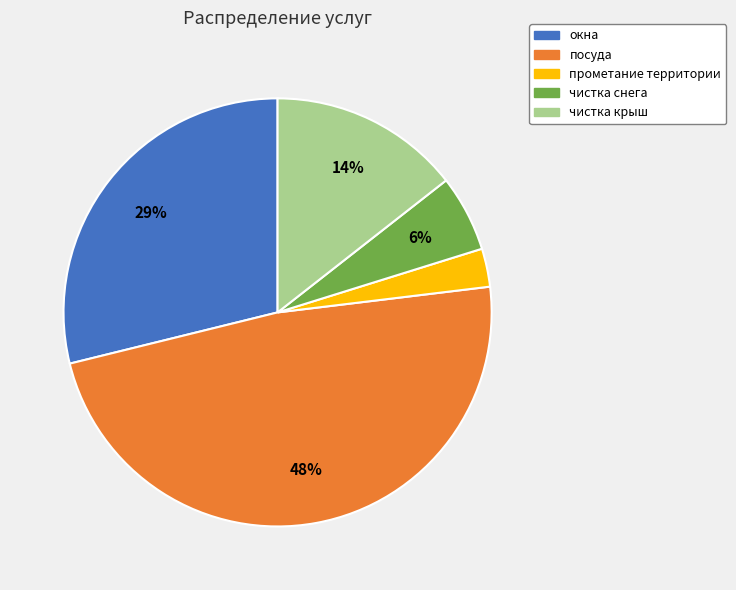

The чистка снега slice represents 6% of the pie. True or false?

True